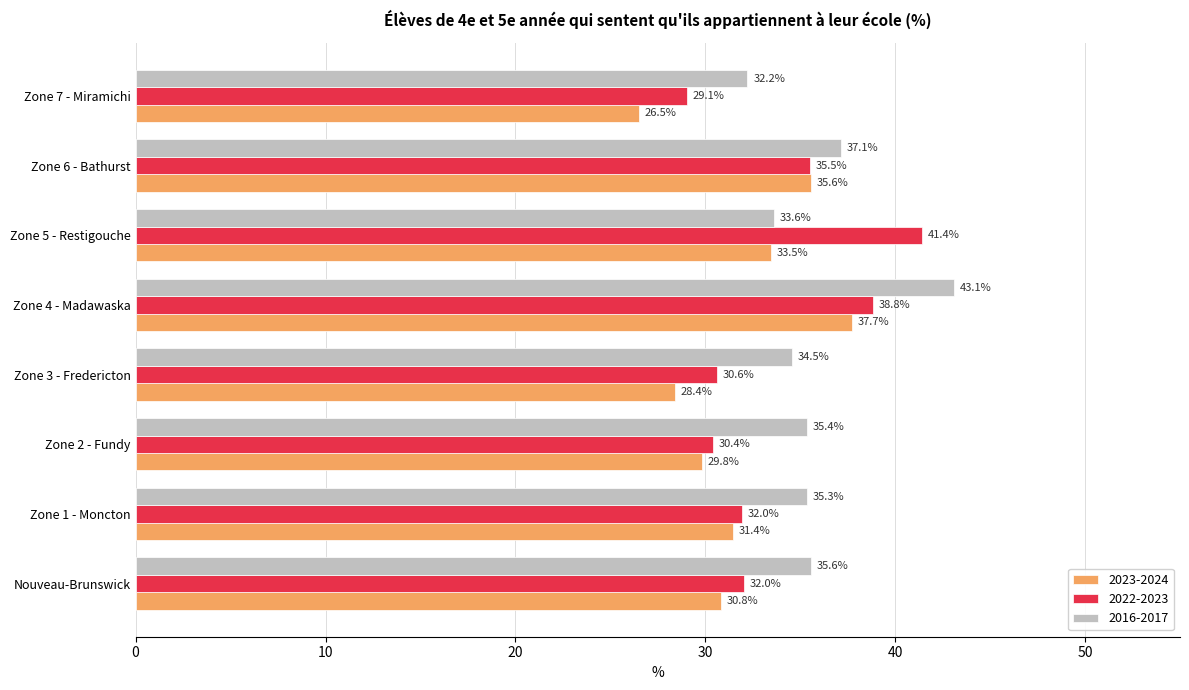

What is the difference between the maximum and minimum values in the 2016-2017 series?

10.9